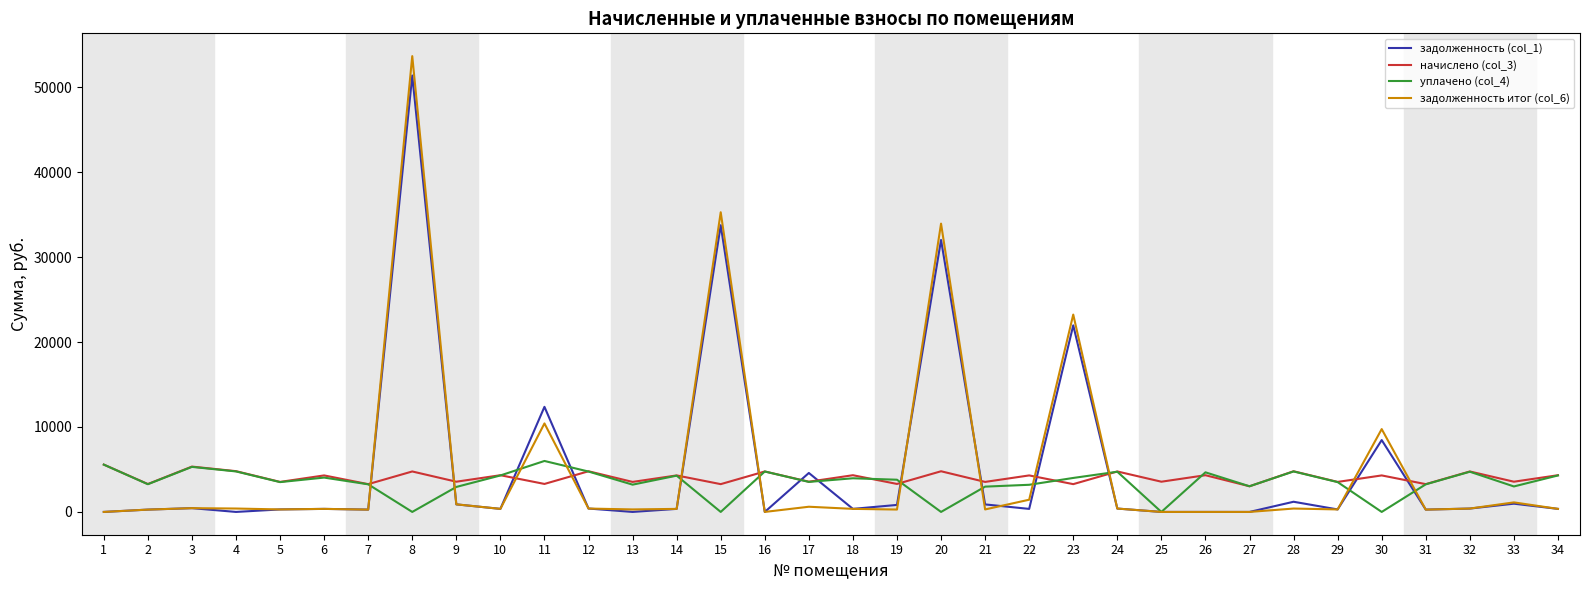

The value of начислено (col_3) at 34 is 4322.3. True or false?

True